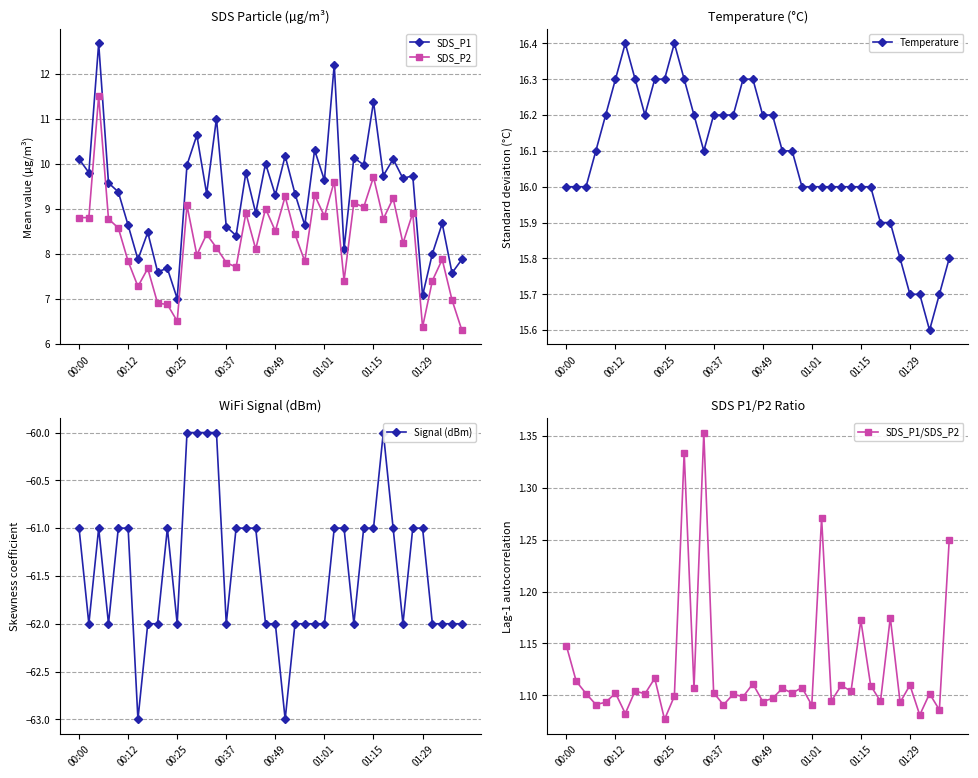

True or false: Signal (dBm) and SDS_P1 intersect in this chart.

False